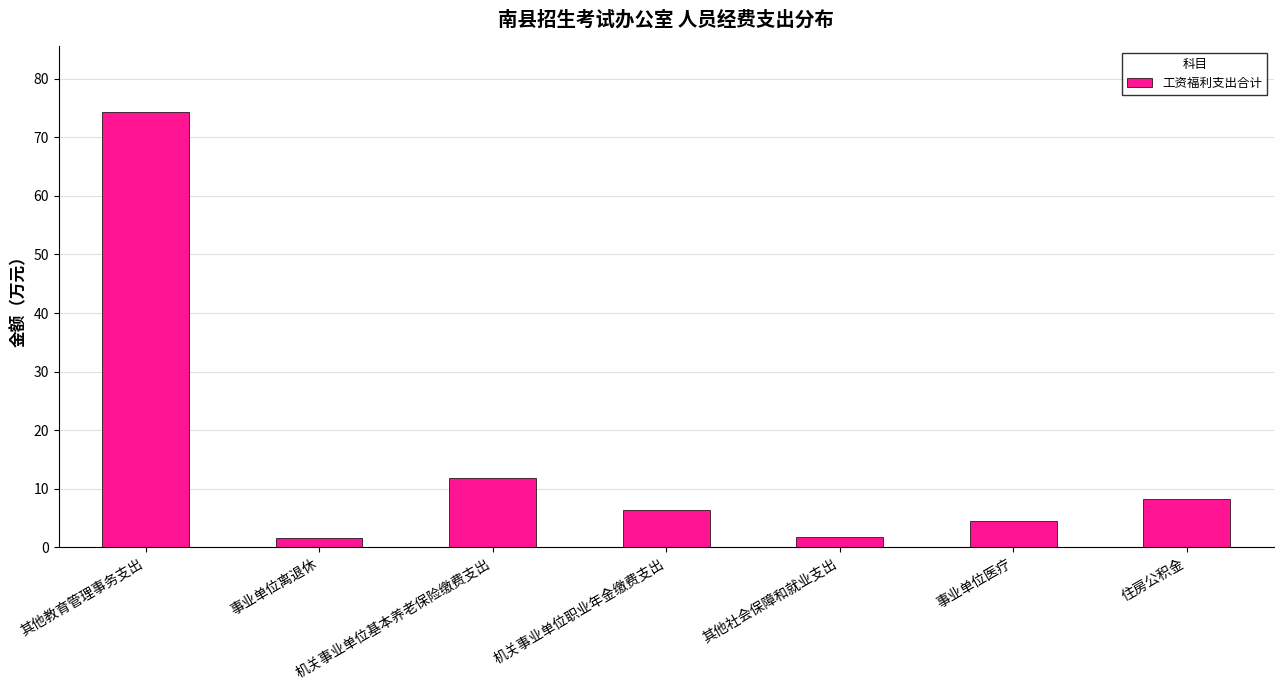

The chart shows a value of 10.0 at 机关事业单位职业年金缴费支出. True or false?

False